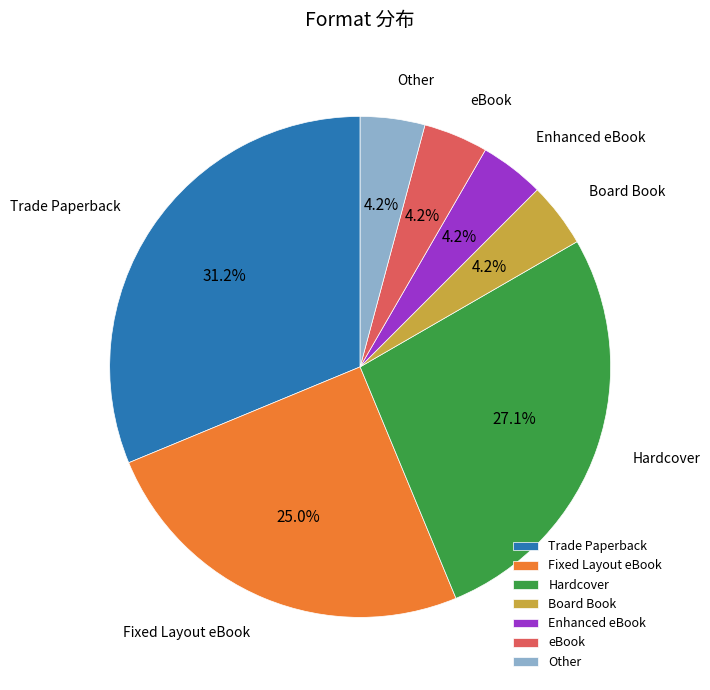

Which slice is the largest?

Trade Paperback